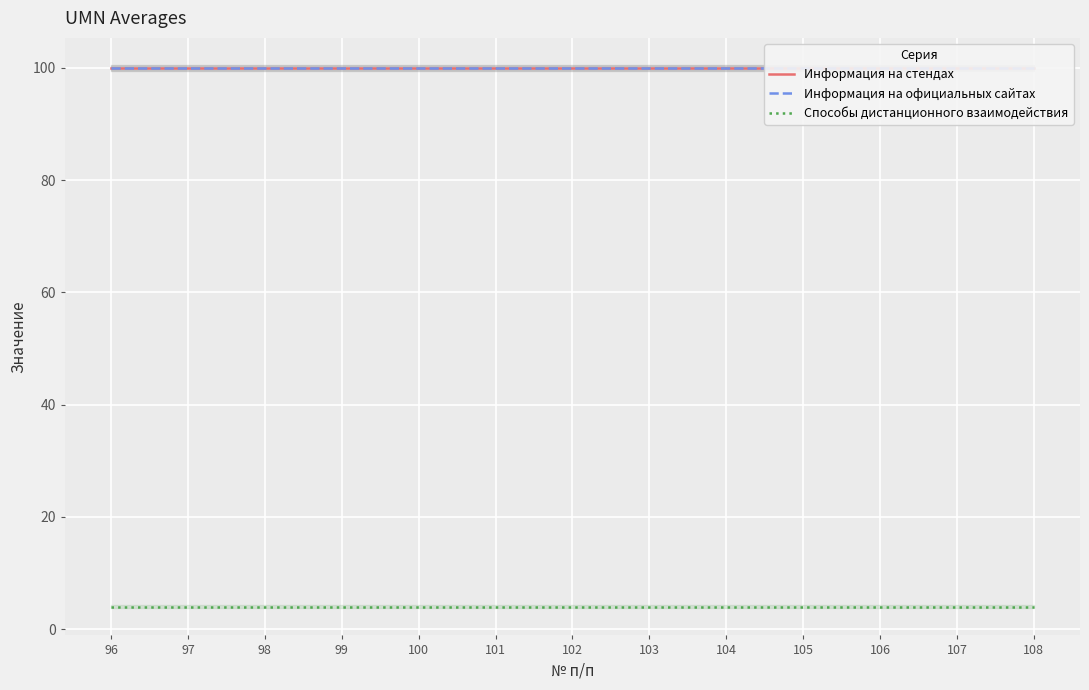

Which category has the lowest value in the Информация на стендах series?

96